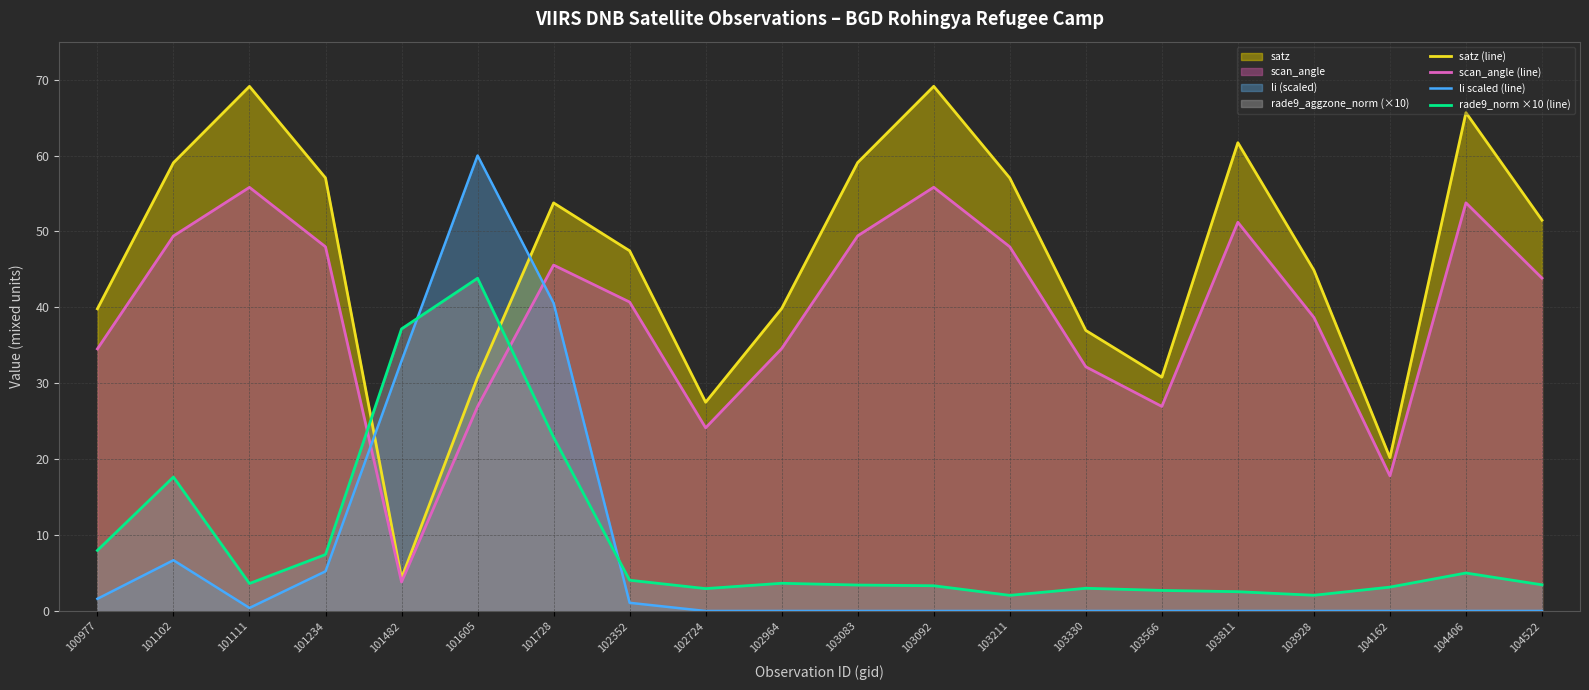

True or false: satz (line) has more than 0 interior local peaks.

True